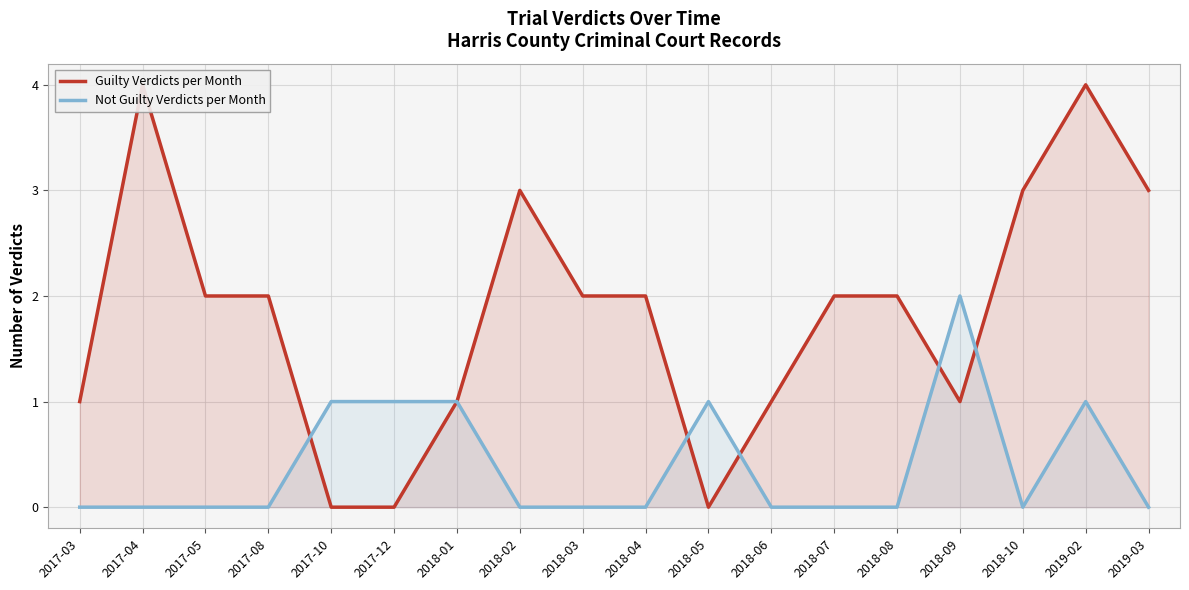

Rank the series by their maximum value, from highest to lowest.

Guilty Verdicts per Month, Not Guilty Verdicts per Month